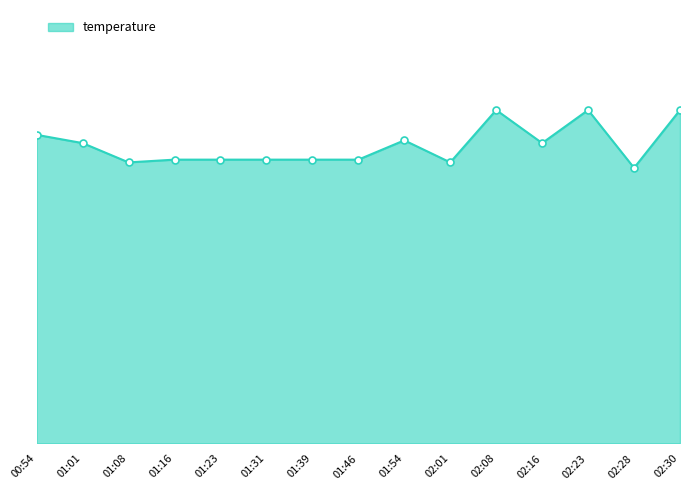

What is the value of the 15th point from the left?

12.1